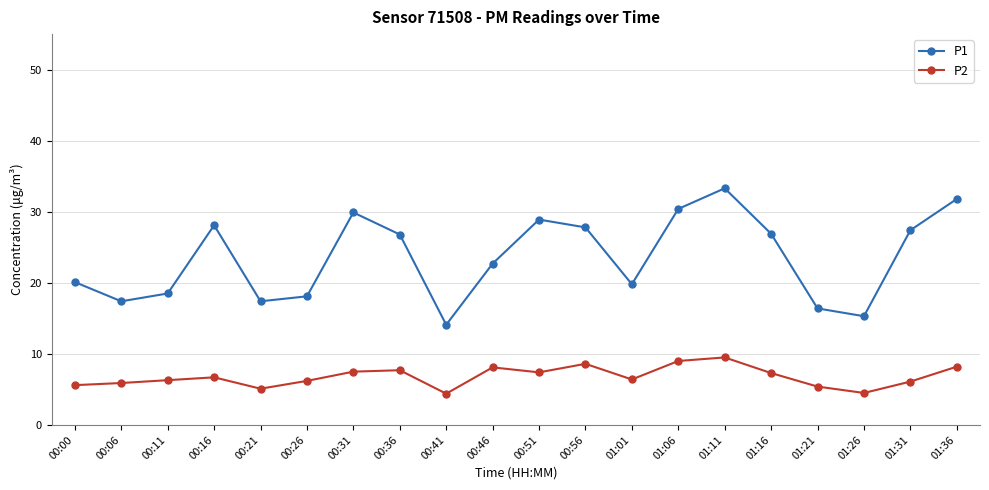

In P1, how many points are higher than both neighbors (excluding endpoints)?

4